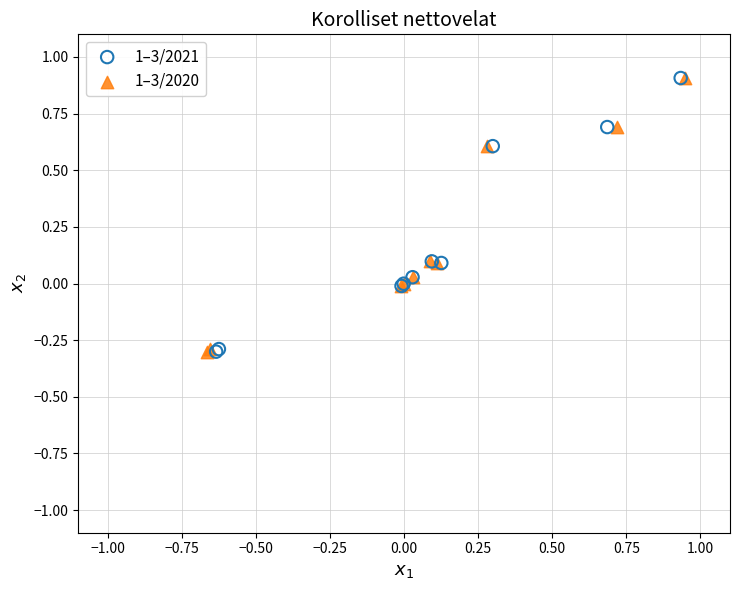

What are all the series names shown in the legend?

1–3/2021, 1–3/2020